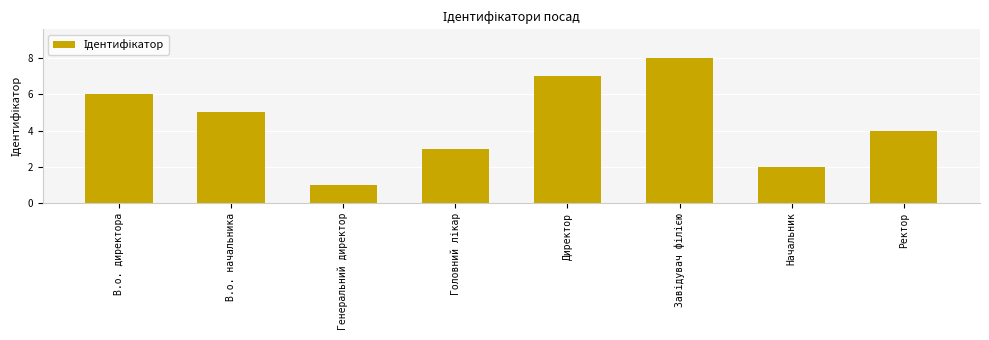

What is the label of the 5th bar from the left?

Директор